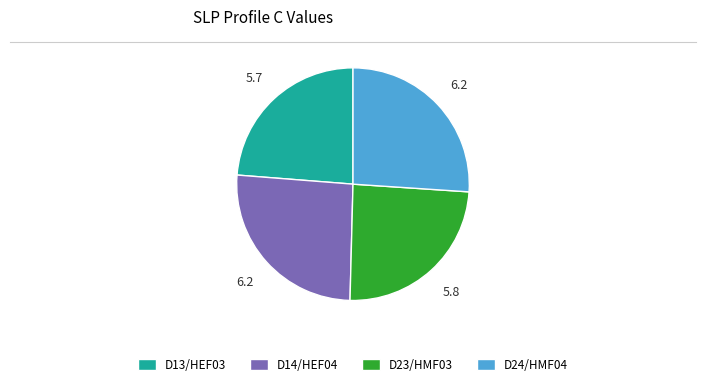

Does D23/HMF03 account for over 50% of the chart?

No